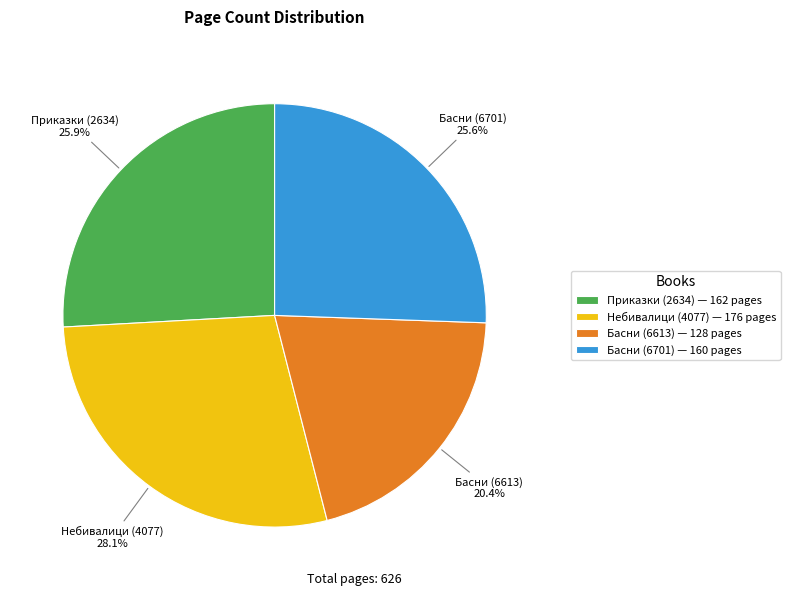

The Приказки (2634) slice represents 26% of the pie. True or false?

True